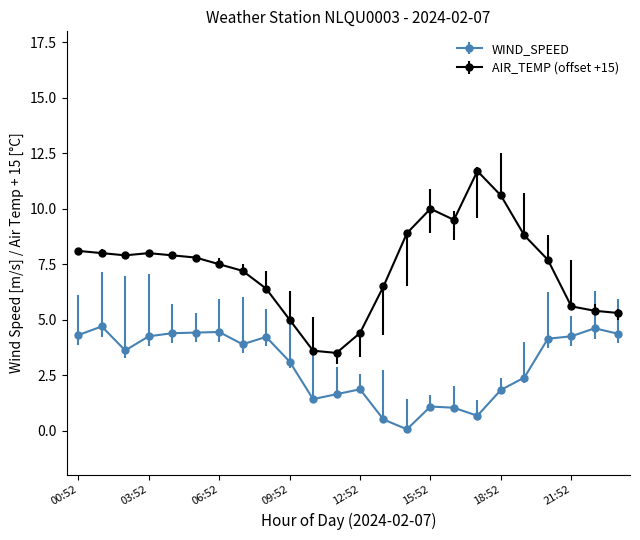

How many categories are shown in the chart?

24